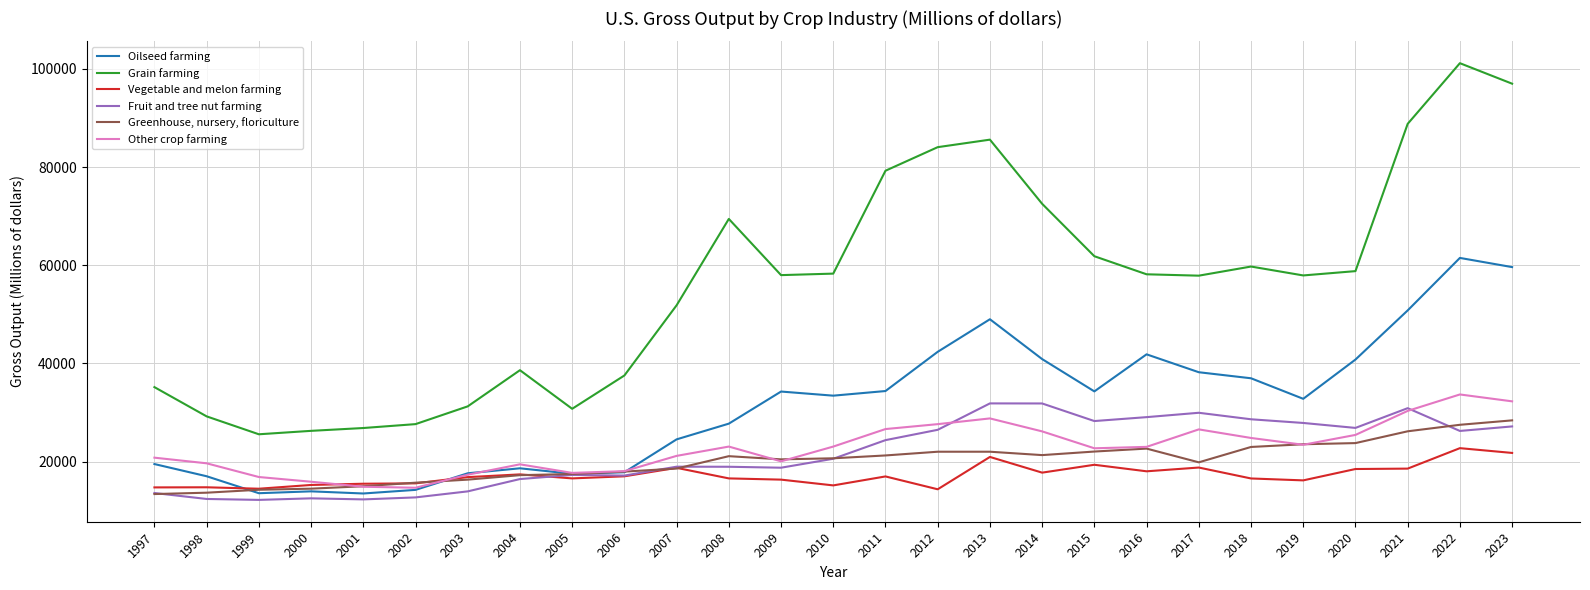

What are all the series names shown in the legend?

Oilseed farming, Grain farming, Vegetable and melon farming, Fruit and tree nut farming, Greenhouse, nursery, floriculture, Other crop farming